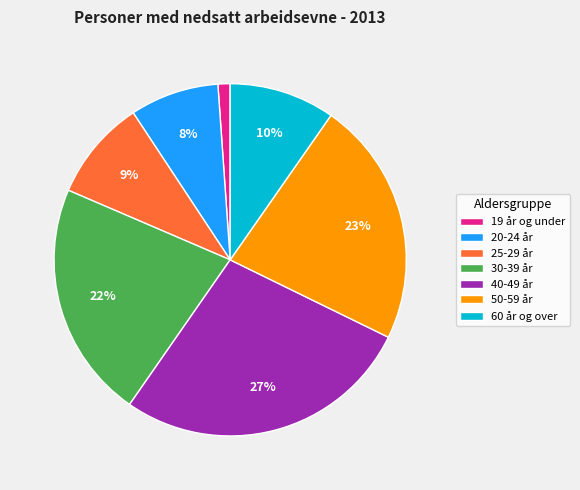

Between 19 år og under and 40-49 år, which is larger?

40-49 år